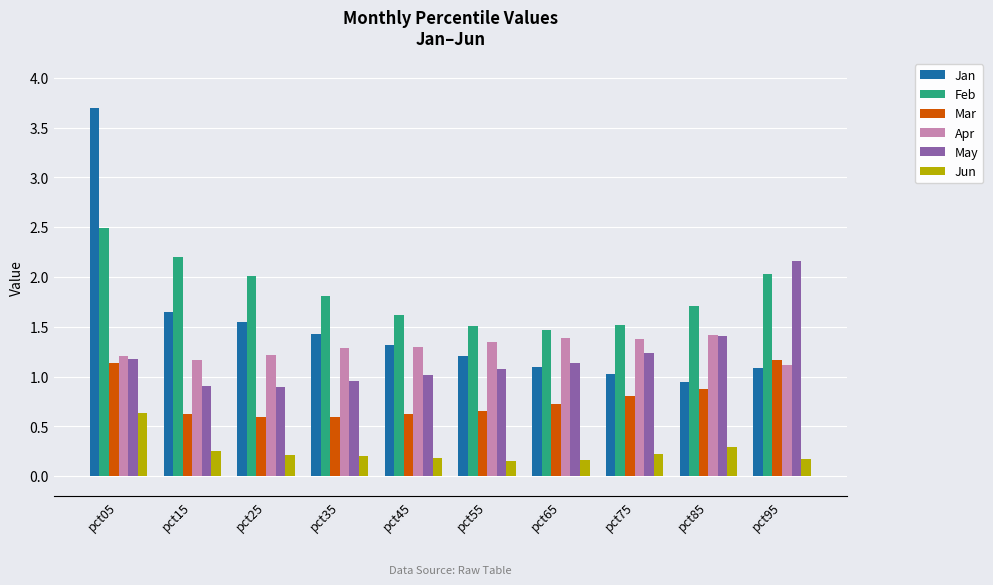

Which series changed the most between pct55 and pct95?

May